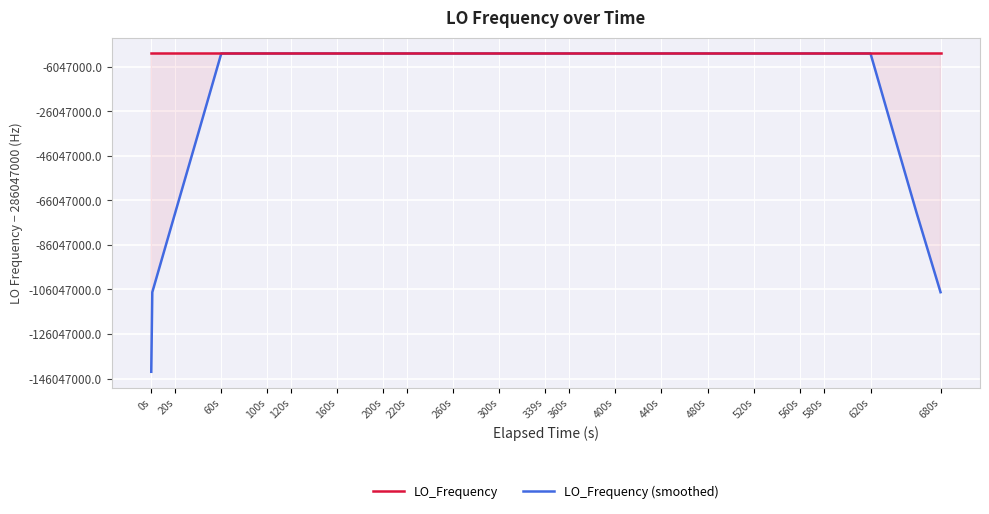

At which category does the chart reach its minimum across all series?

0s